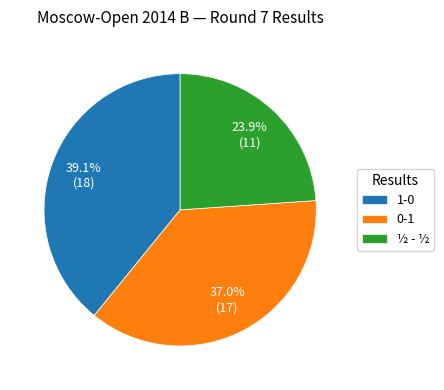

Rank the categories by value from lowest to highest.

½ - ½, 0-1, 1-0